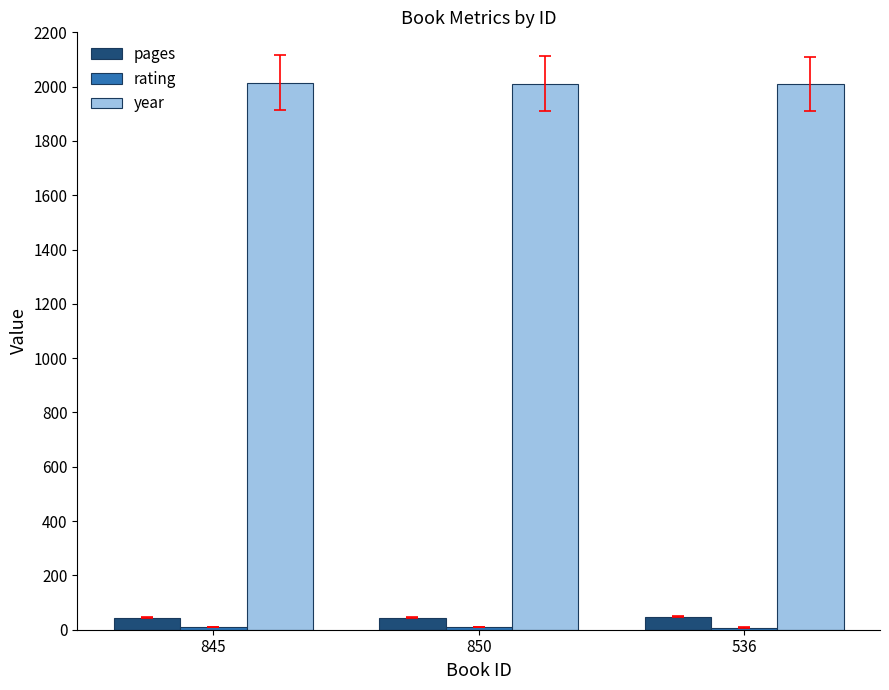

What is the total value across all series at 850?

2064